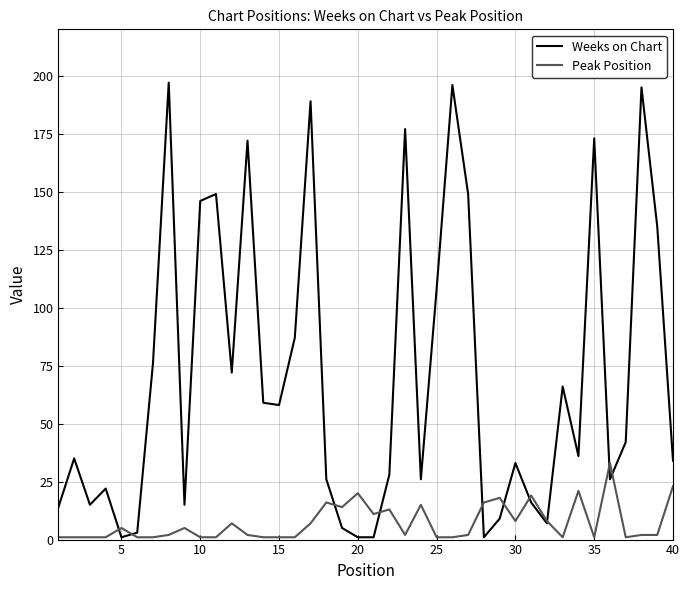

List the series in order of their peak value, lowest first.

Peak Position, Weeks on Chart